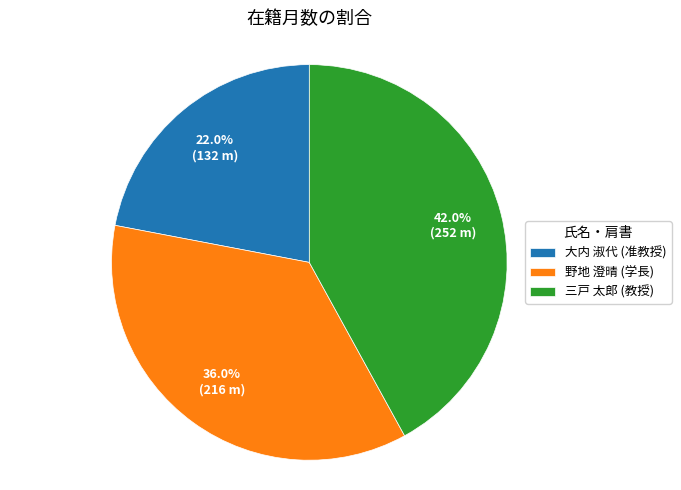

Does 野地 澄晴 (学長) represent more than half of the total?

No